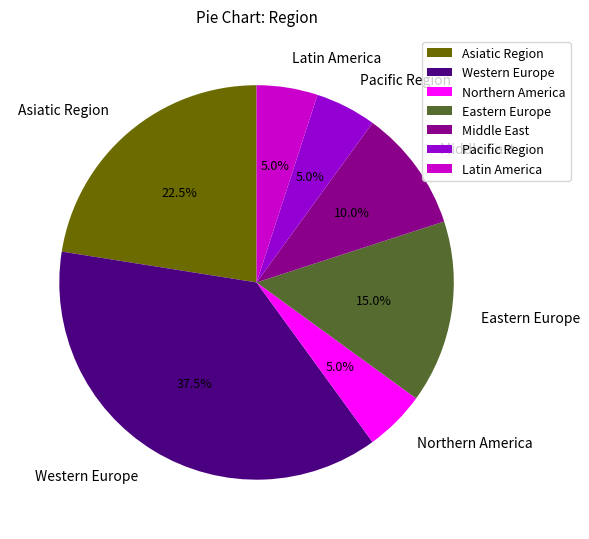

Approximately how many times larger is the value at Northern America compared to Latin America?

1.0